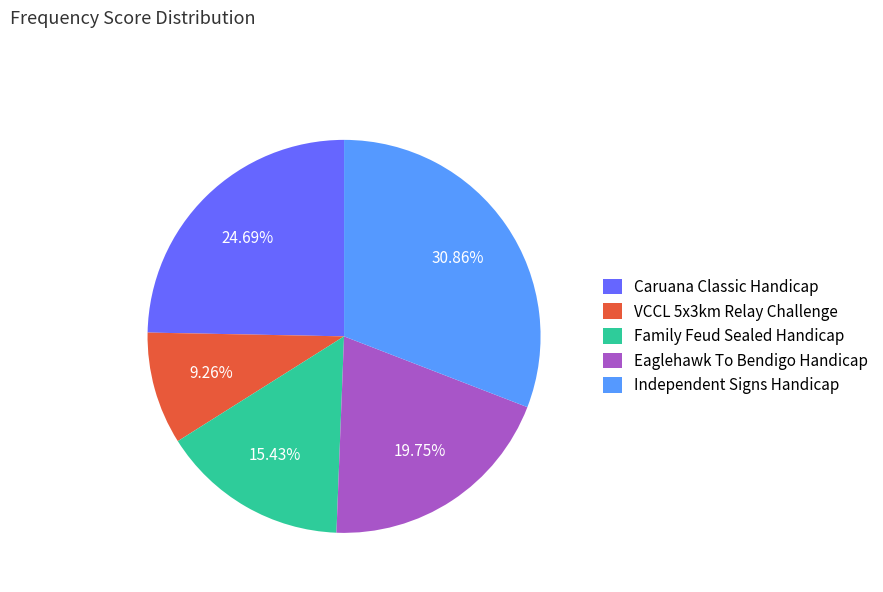

Does Family Feud Sealed Handicap represent more than half of the total?

No